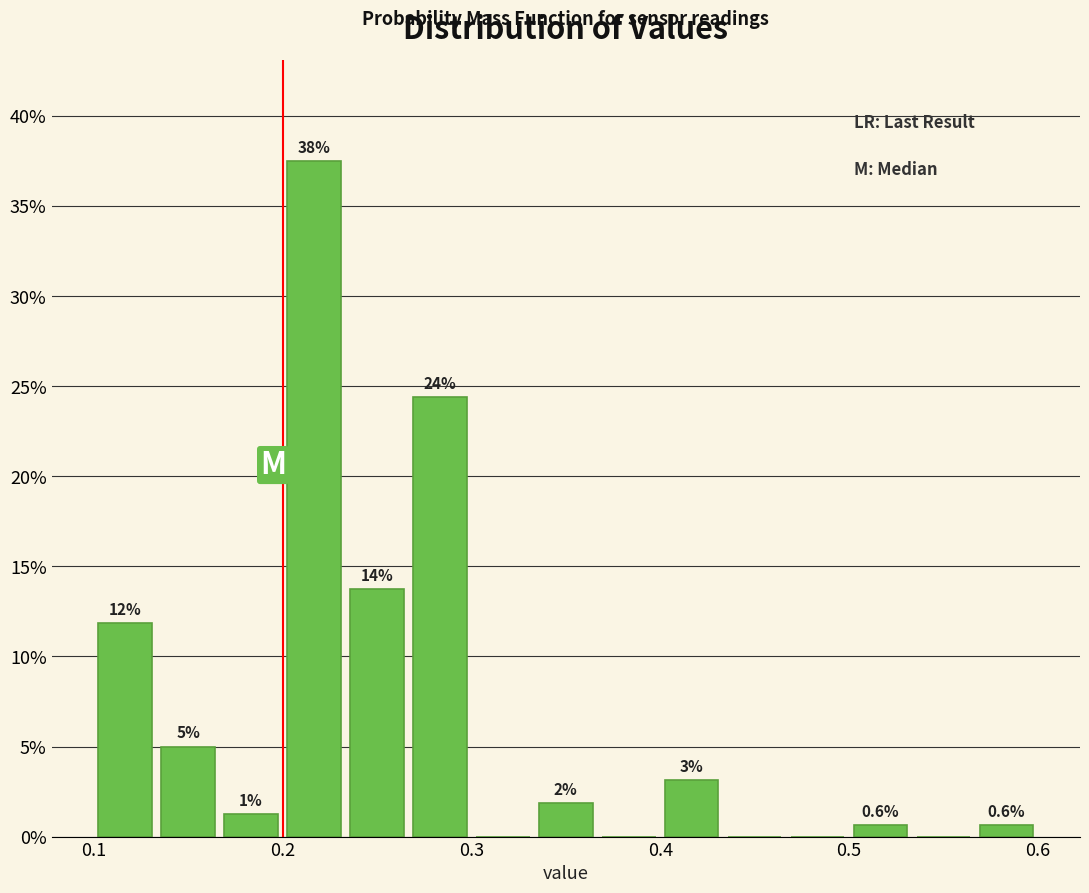

Around what value on the x-axis is the tallest bar? Give the approximate position of its centre, as read against the axis.

0.22